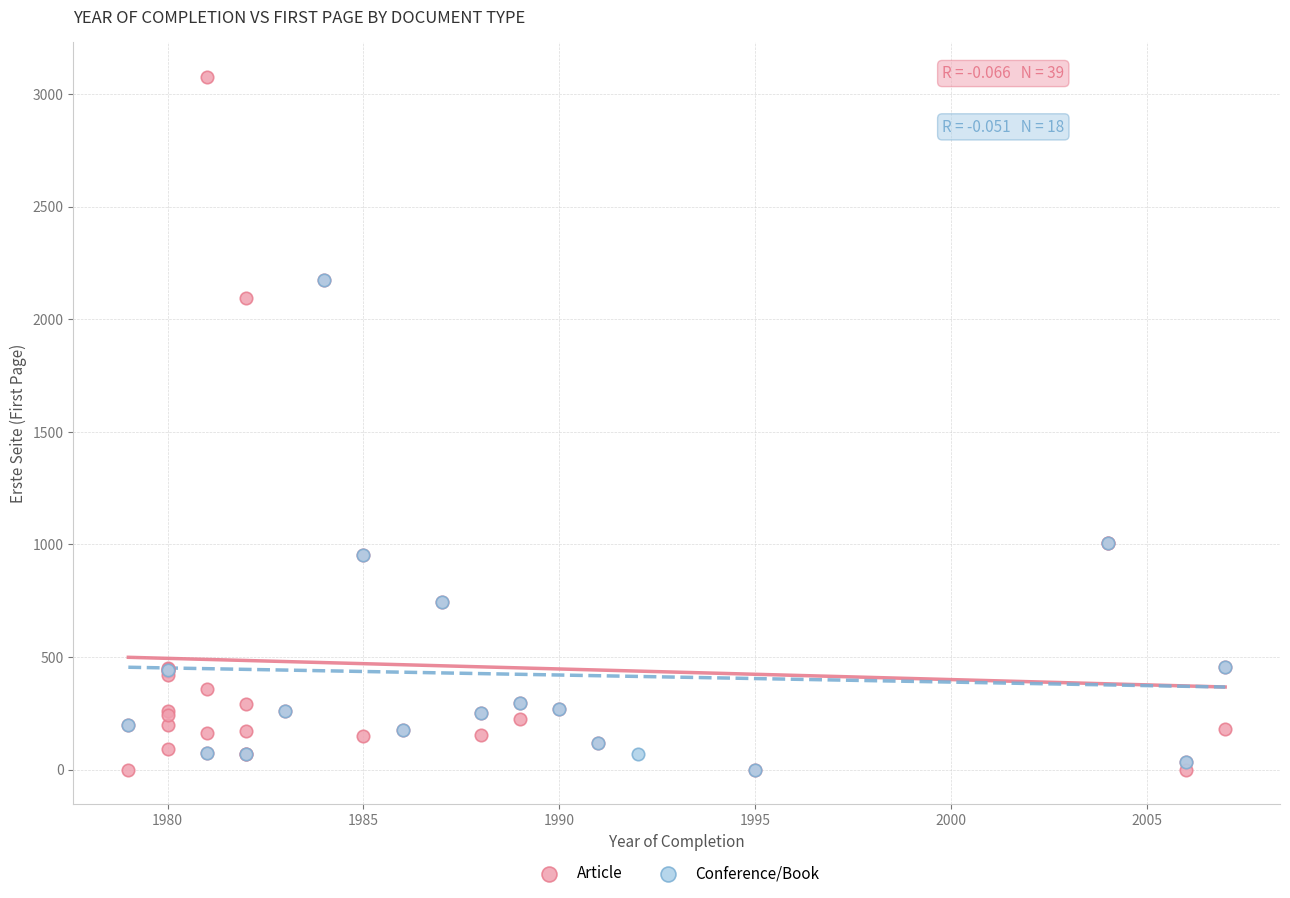

Which series reaches the maximum Y coordinate?

Article